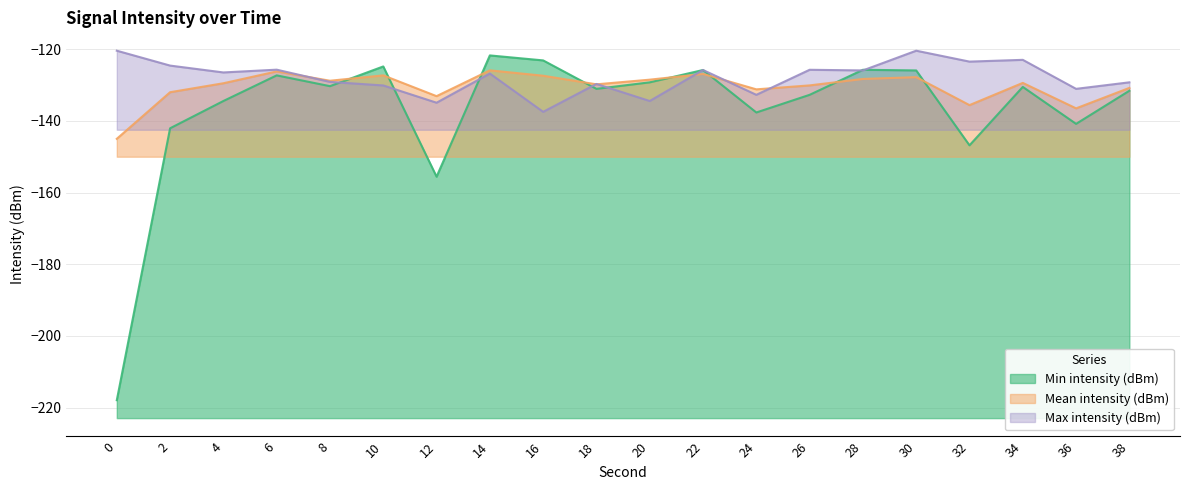

What is the sum of the Max intensity (dBm) values at 38 and 6?

-255.0